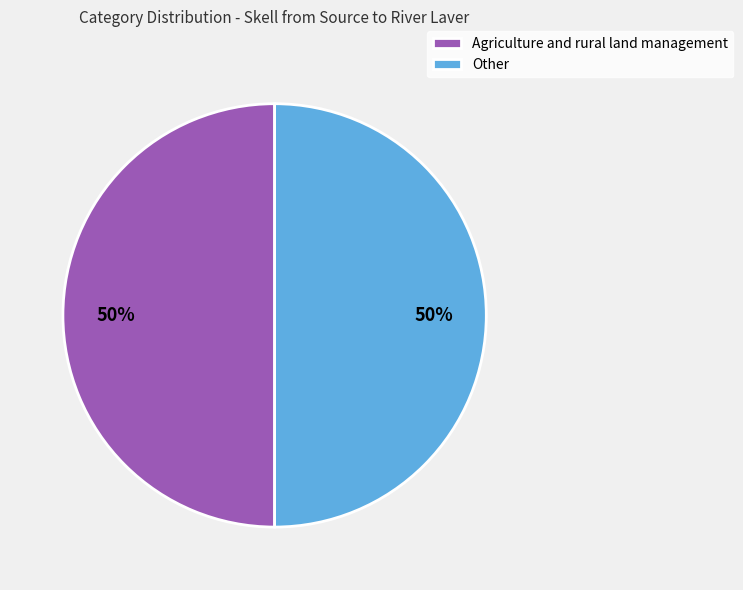

To the nearest percent, what percentage of the pie is Agriculture and rural land management?

50%